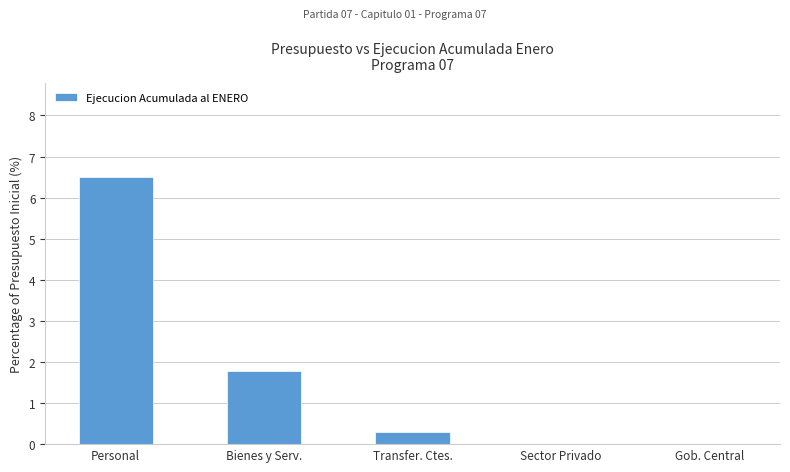

At which category does the chart reach its peak across all series?

Personal